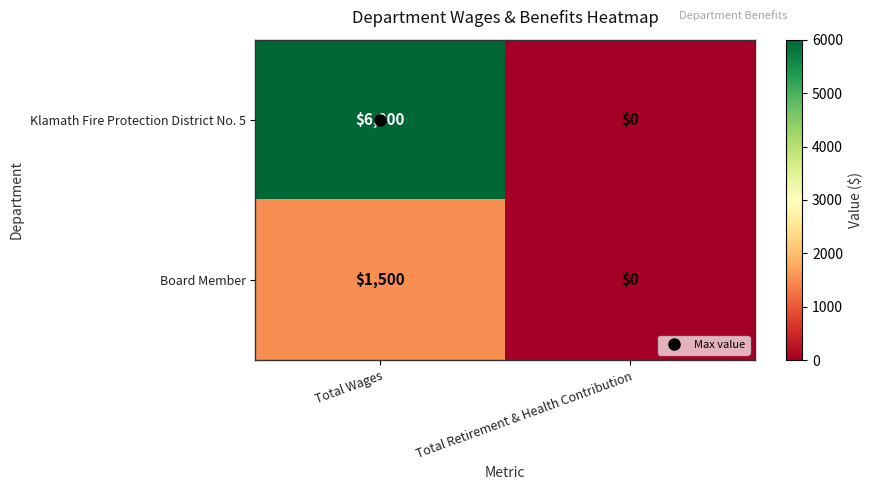

List the series in order of their peak value, lowest first.

Board Member, Klamath Fire Protection District No. 5